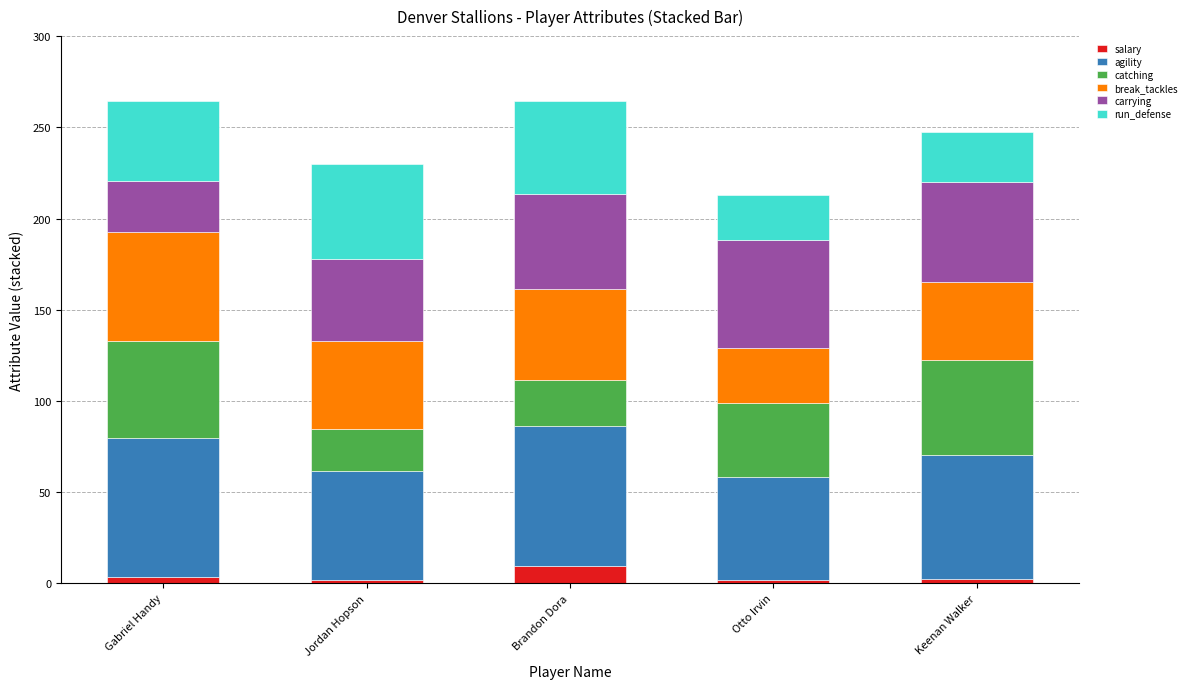

What is the difference between the maximum and minimum values in the salary series?

7.7